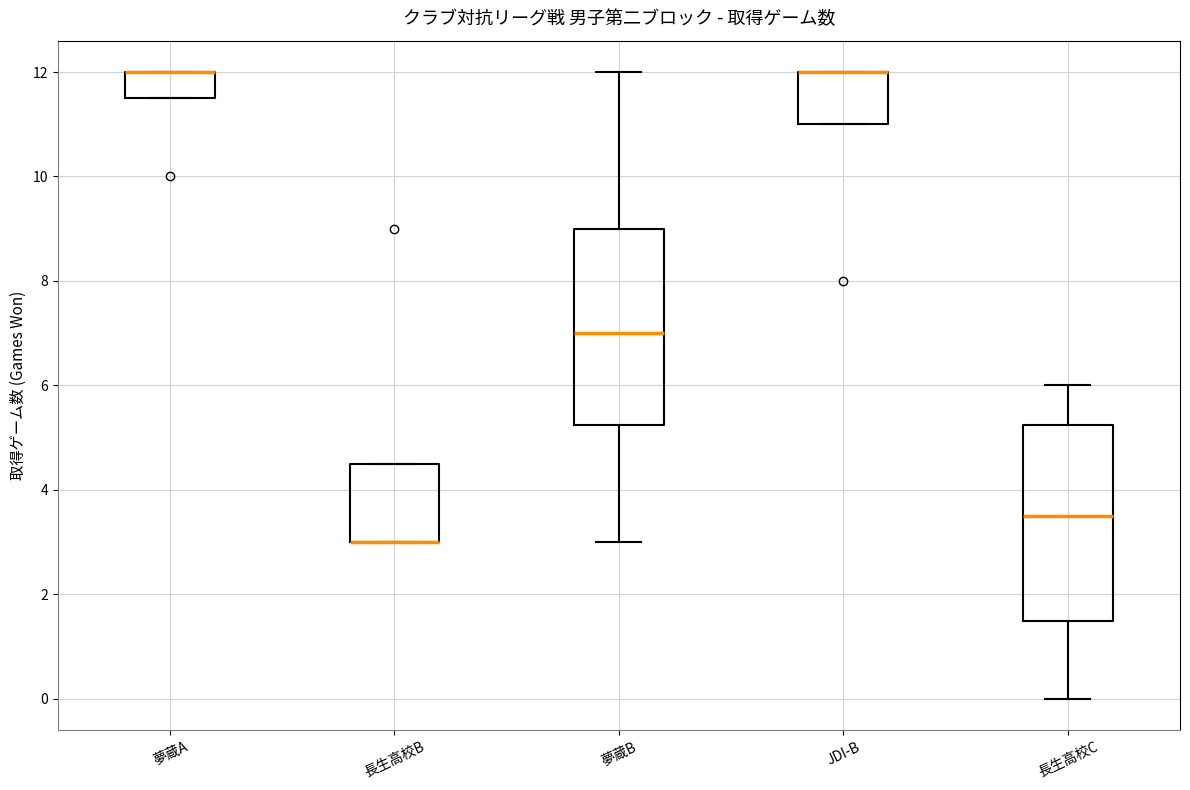

Where is the lower edge of the box for JDI-B on the y-axis? The values are not printed on the chart, so give them approximately, as read against the axis.

11.0